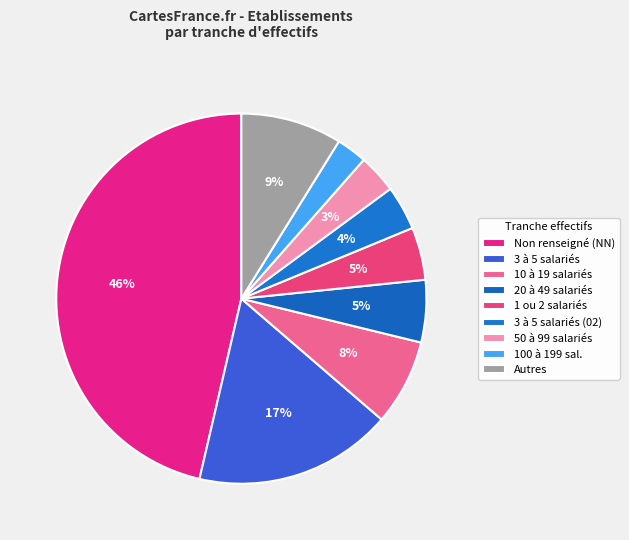

Count the number of slices in the pie.

9